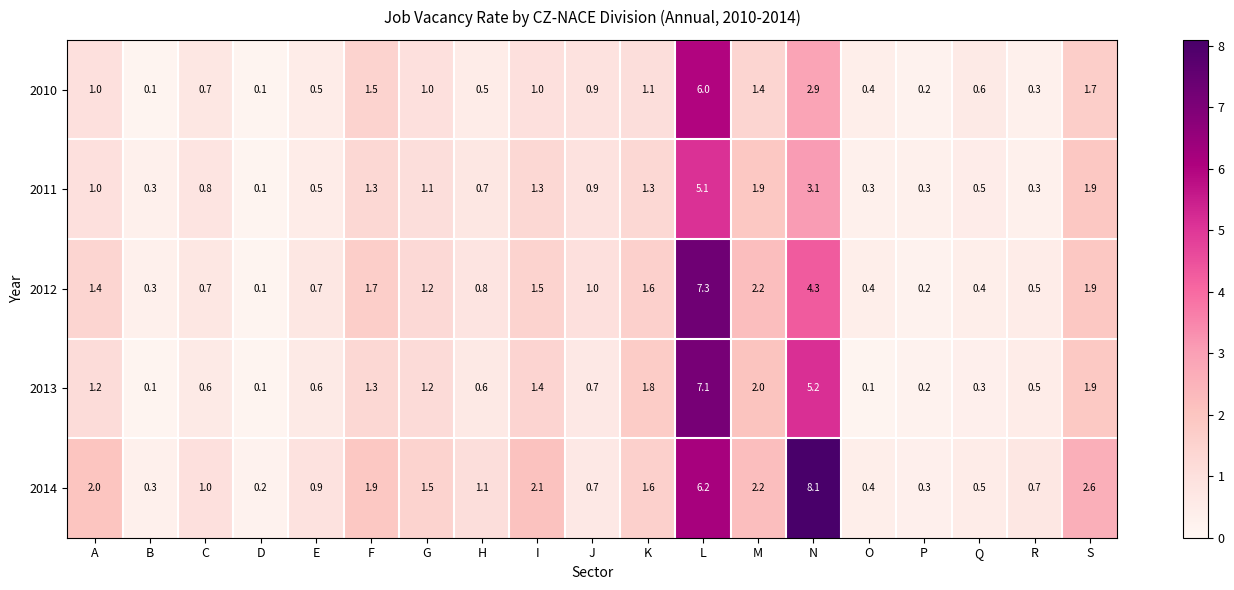

True or false: 2010 has a value of 0.8 at H.

False